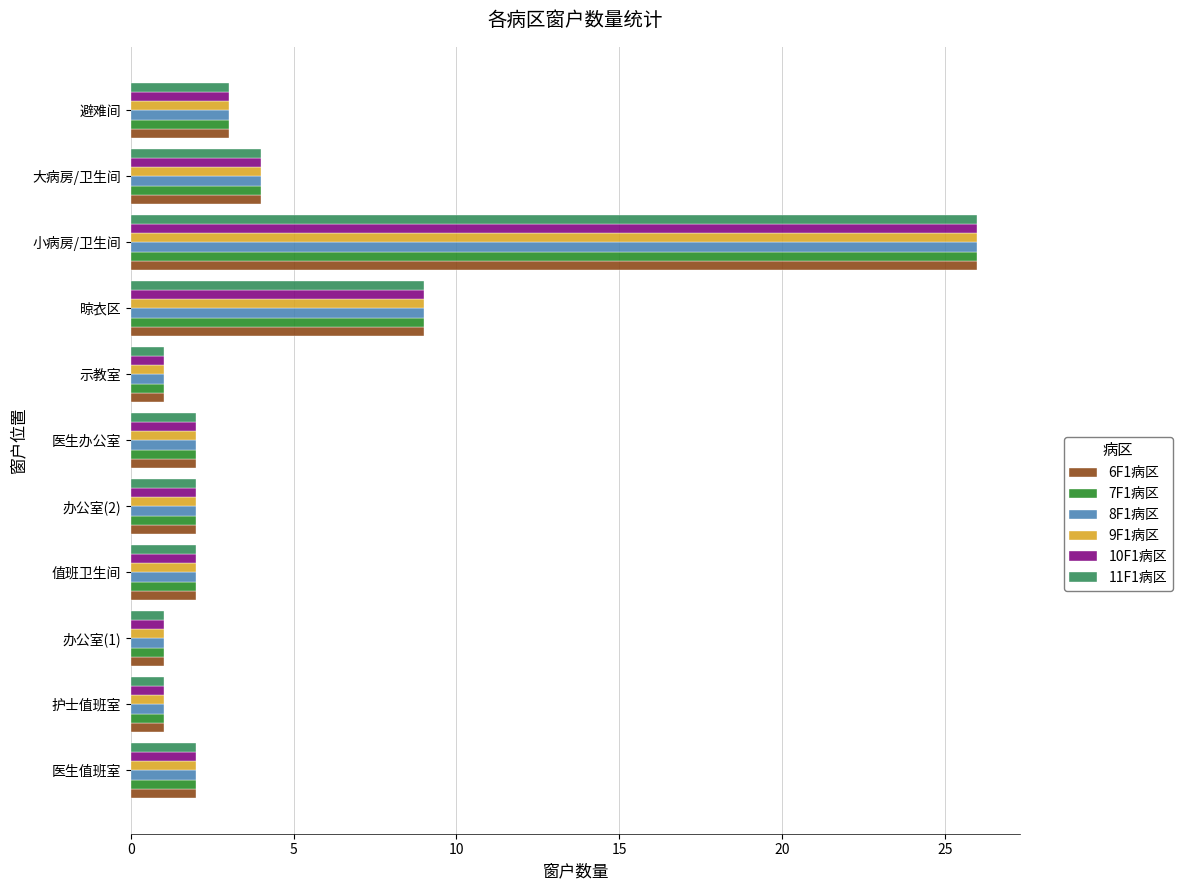

At which label is 9F1病区 closest to 13?

晾衣区